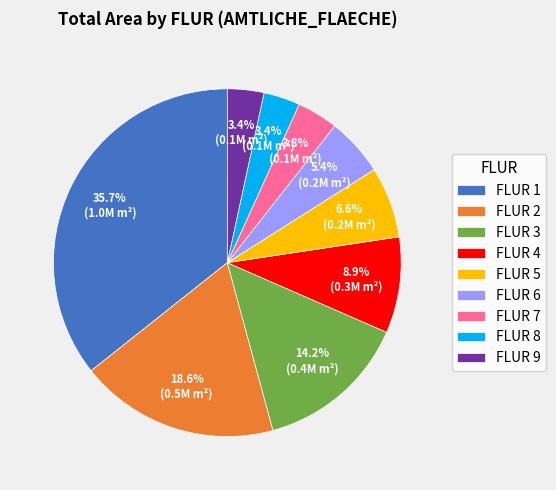

Combined, do FLUR 1 and FLUR 9 account for over 50%?

No